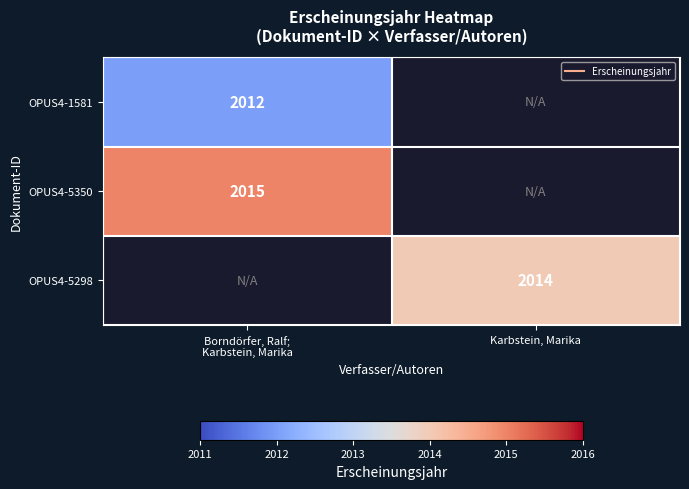

How many categories are shown in the chart?

2